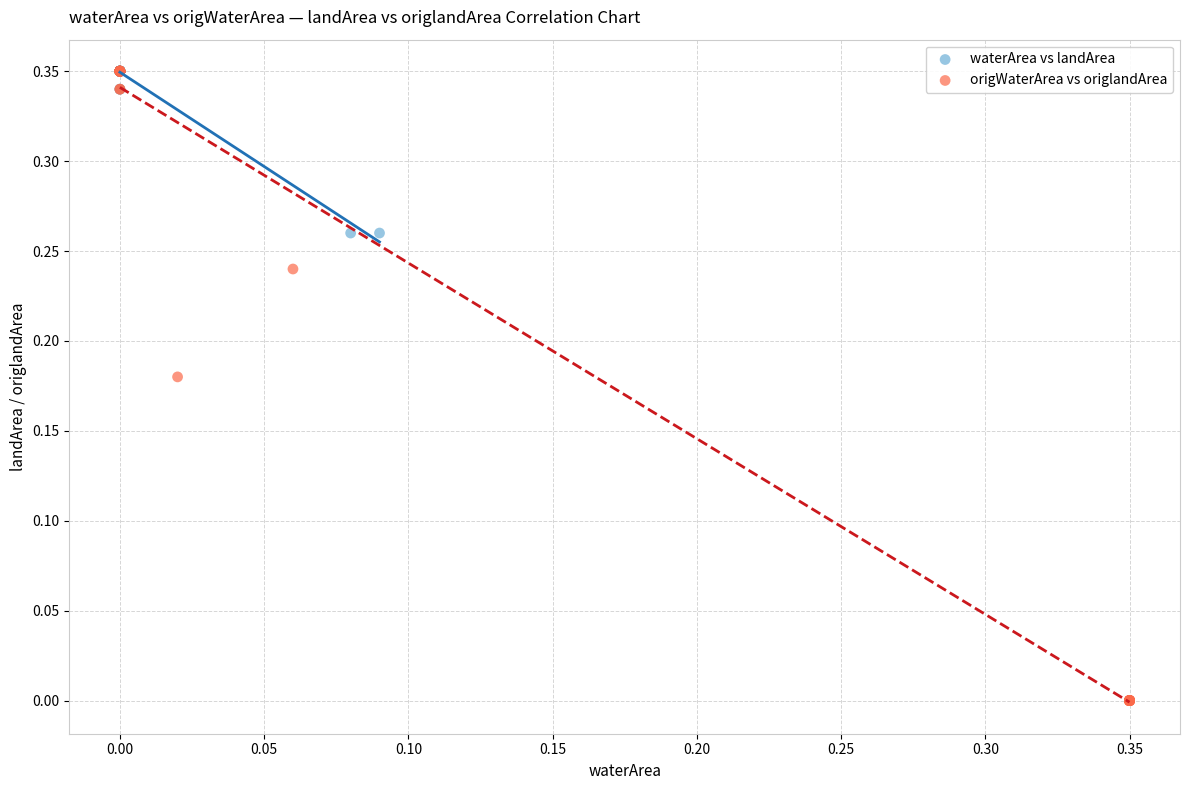

Which series has the largest Y range (max minus min)?

origWaterArea vs origlandArea